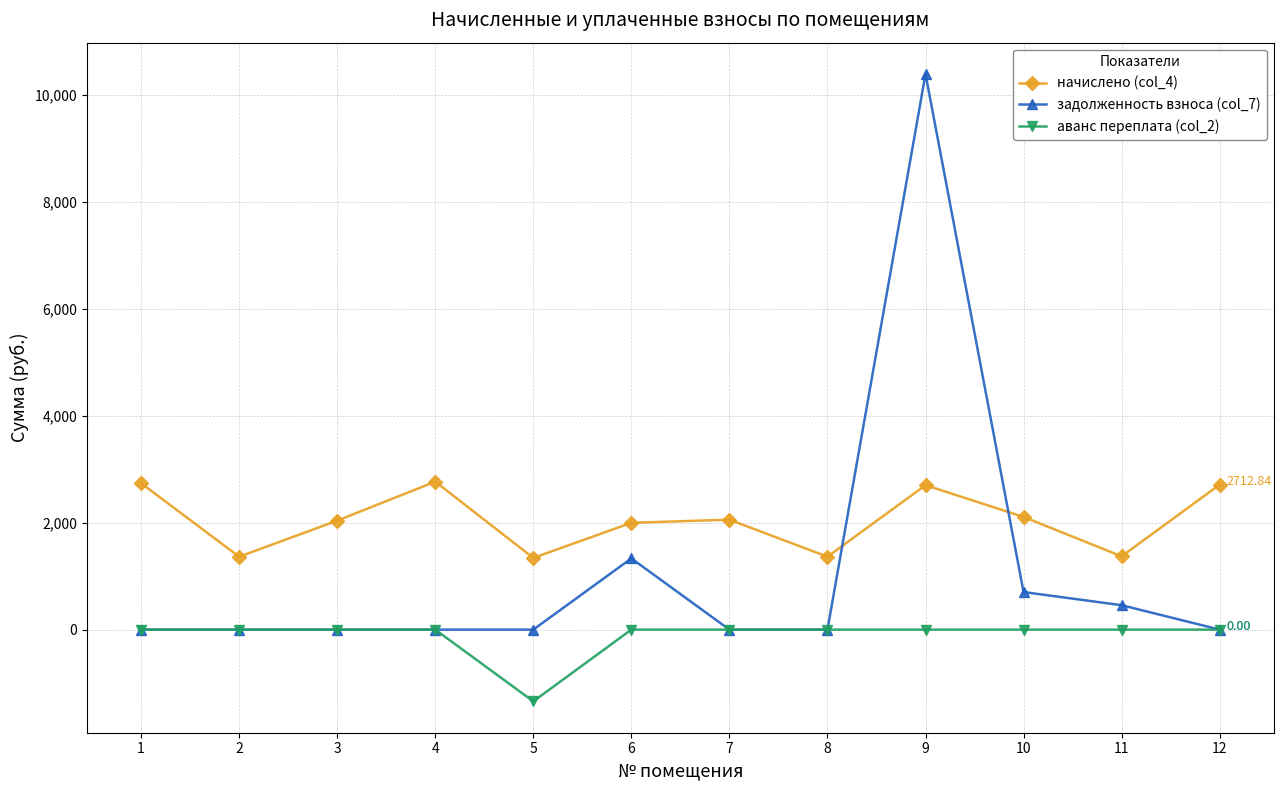

Is the value of начислено (col_4) at 4 greater than the value of аванс переплата (col_2) at 8?

Yes